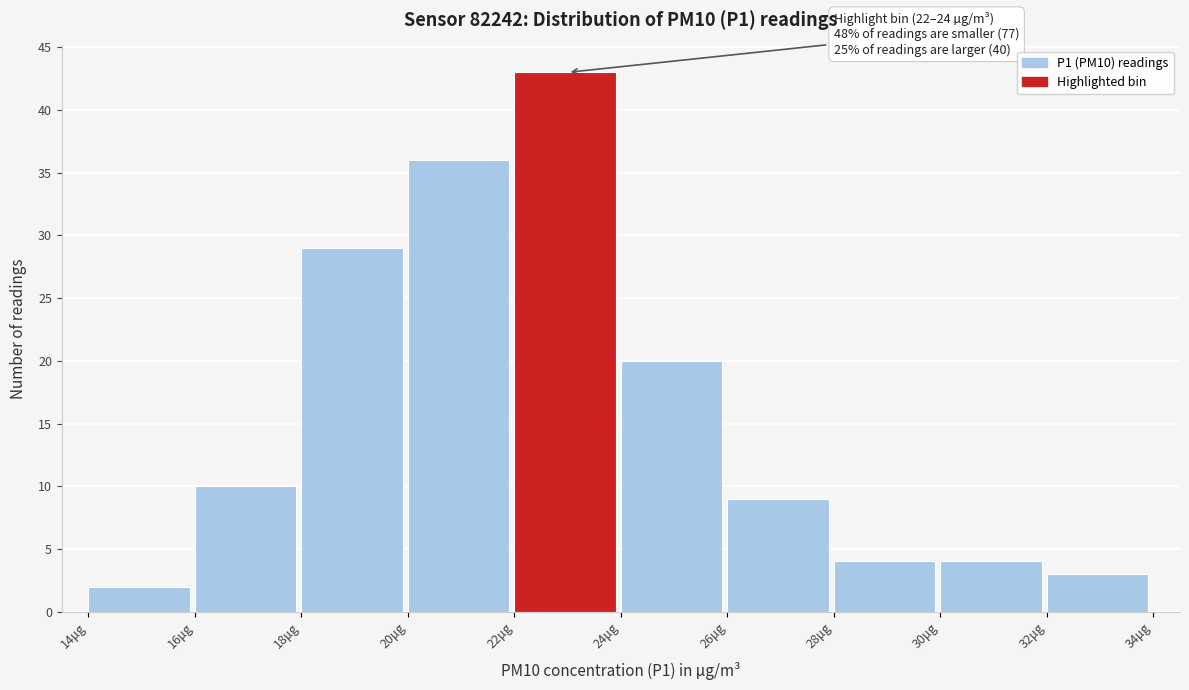

Over which range of the x-axis is the bar tallest?

22 to 24